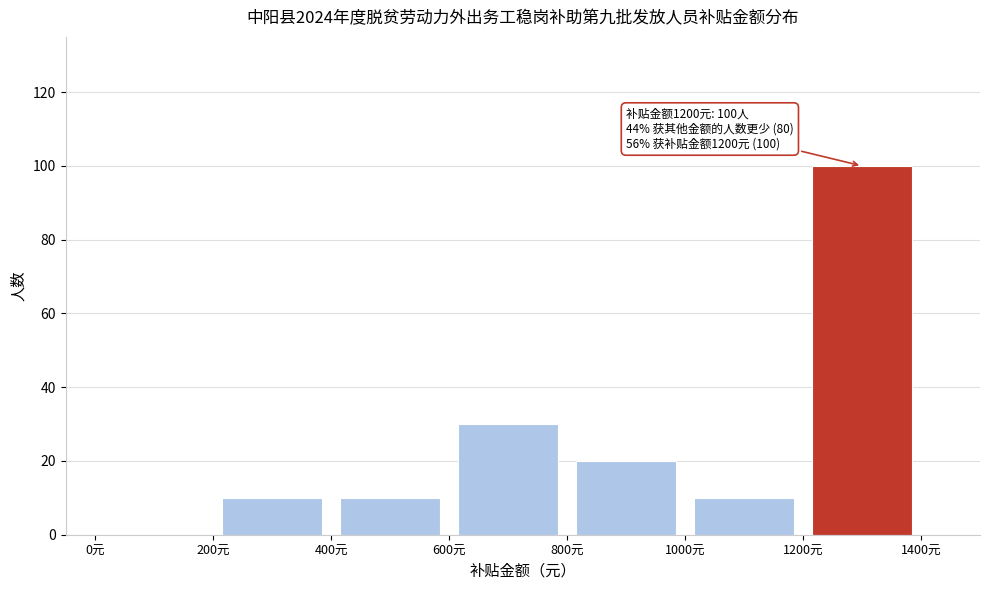

Which range on the x-axis has the tallest bar?

1200 to 1400